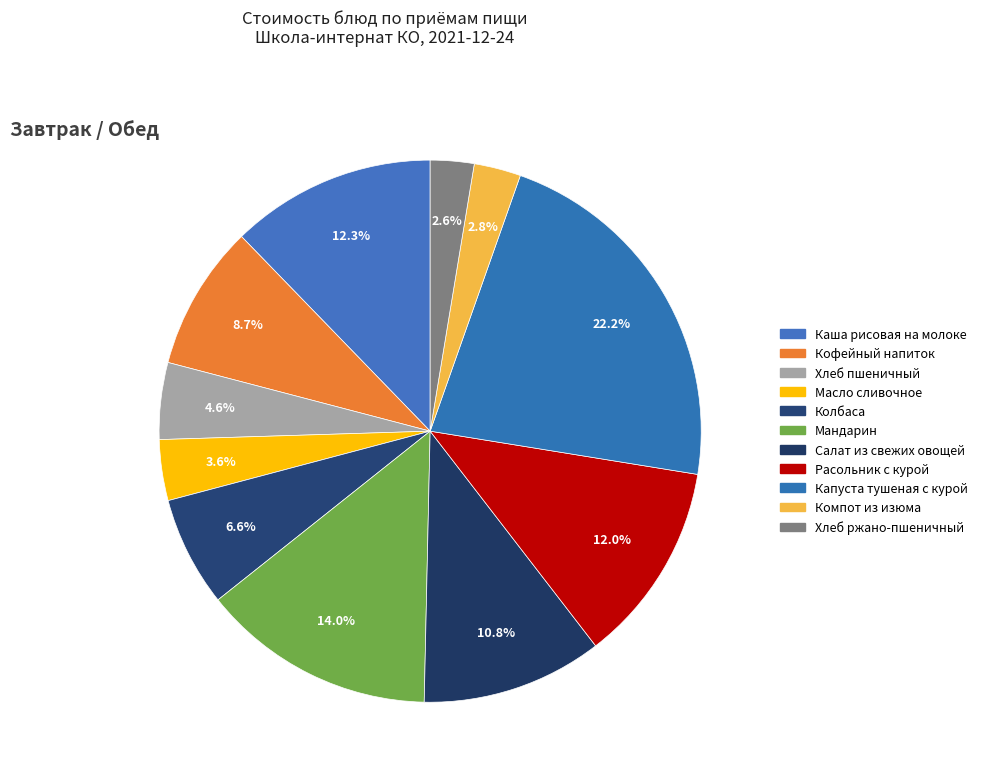

What is the smallest slice in the pie chart?

Хлеб ржано-пшеничный